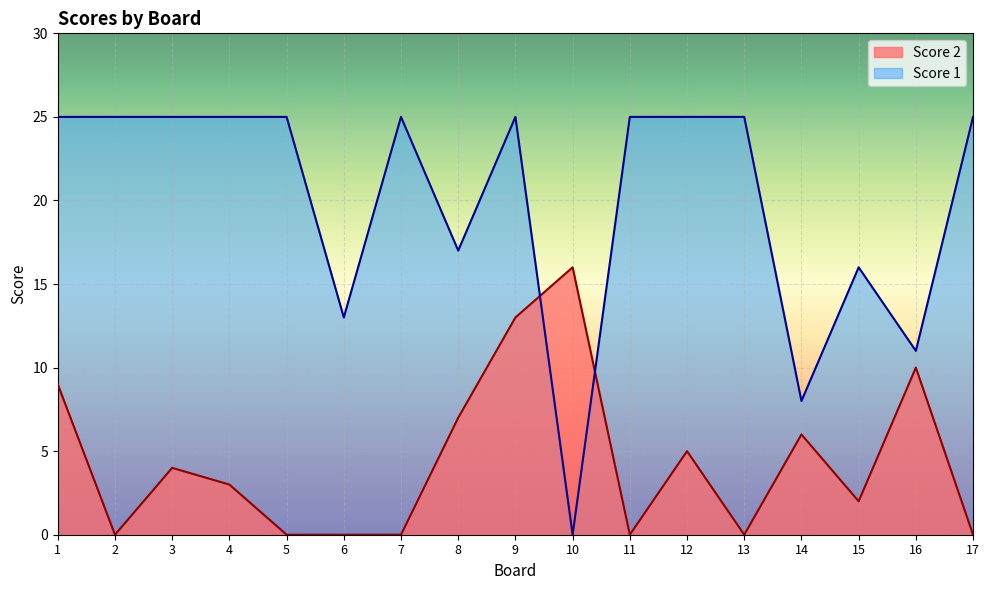

Is it true that Score 1 equals 25 at 5?

True